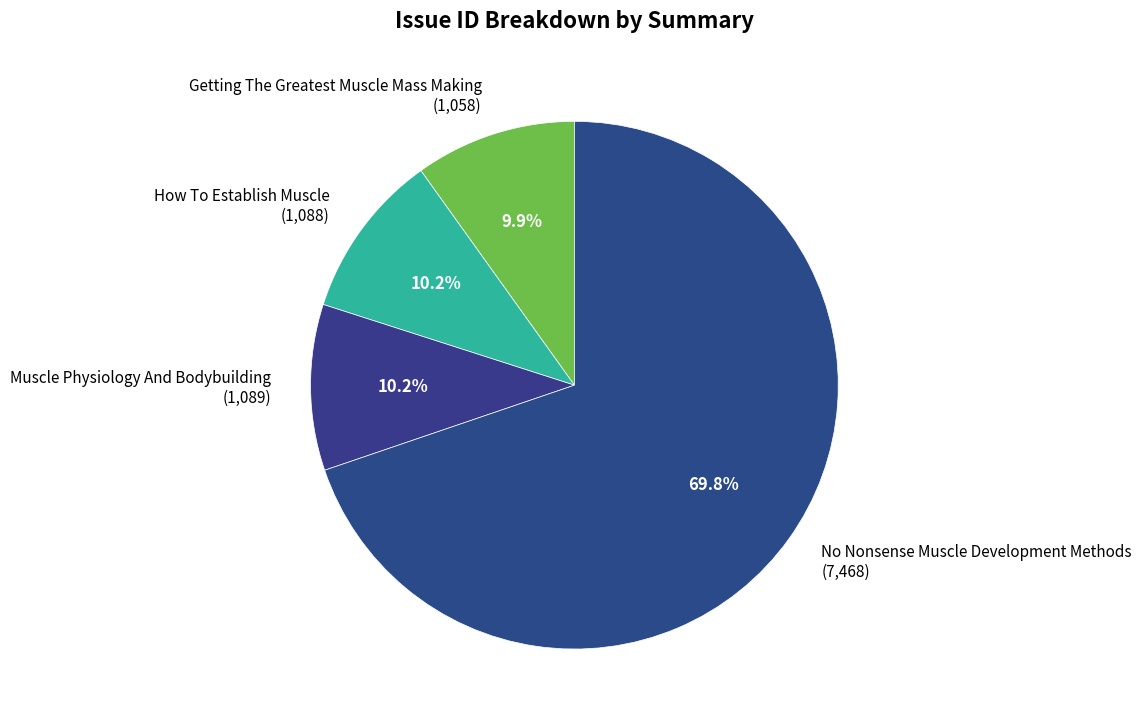

Is it true that Muscle Physiology And Bodybuilding is 10% of the pie?

True